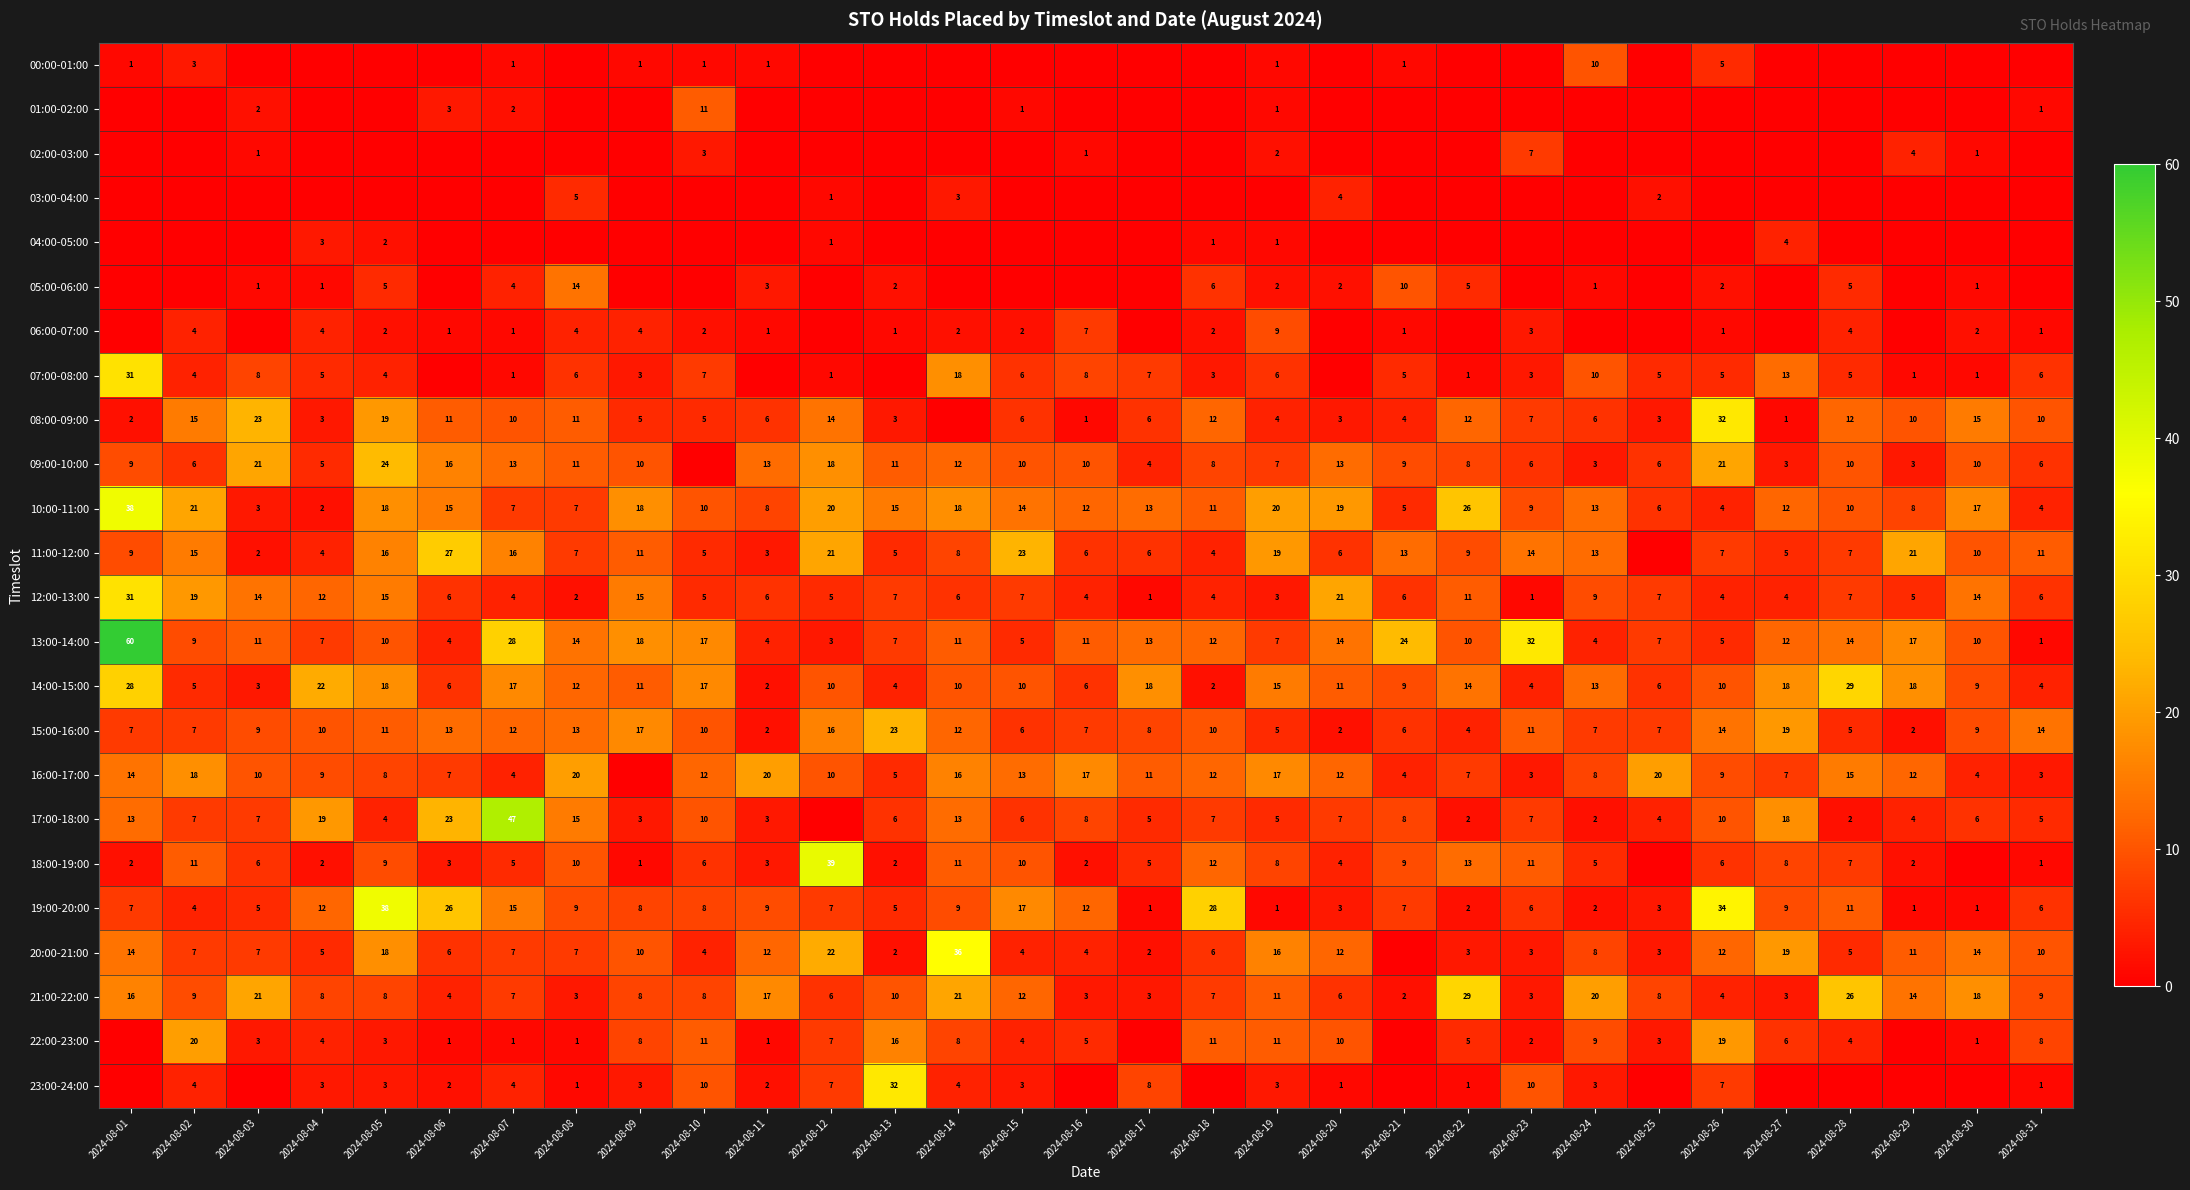

At how many categories does at least one series exceed 7?

31